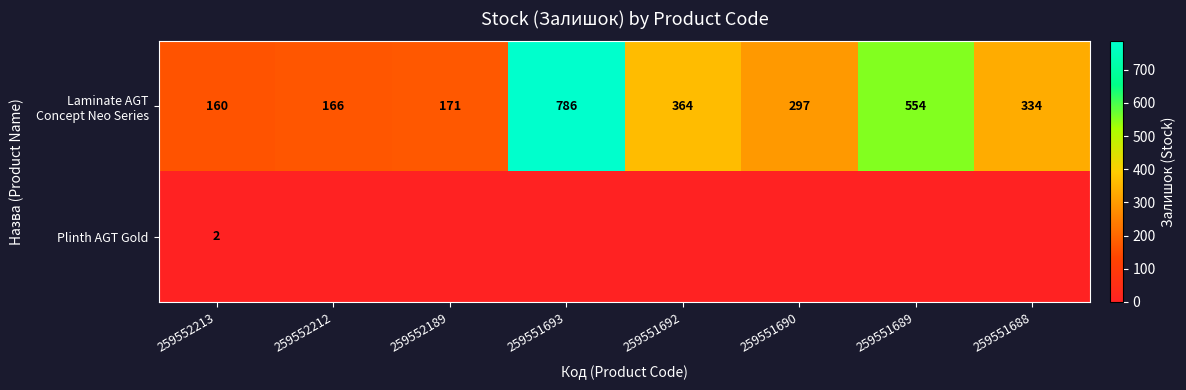

At which category does the chart reach its minimum across all series?

259552212